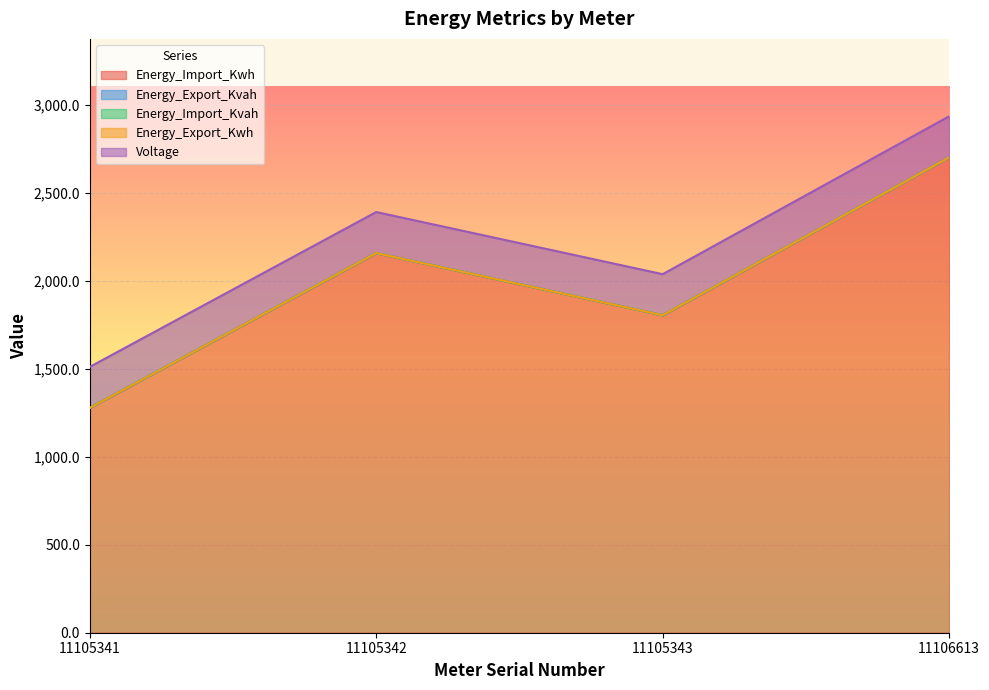

Reading left to right, list all the values displayed in this chart.

Energy_Import_Kwh: 11105341=1277.6	11105342=2157.9	11105343=1804.6	11106613=2701.7
Energy_Export_Kvah: 11105341=0.0	11105342=0.0	11105343=0.0	11106613=0.0
Energy_Import_Kvah: 11105341=0.0	11105342=0.0	11105343=0.0	11106613=0.0
Energy_Export_Kwh: 11105341=0.0	11105342=0.0	11105343=0.0	11106613=0.0
Voltage: 11105341=233.4	11105342=233.4	11105343=233.4	11106613=233.4